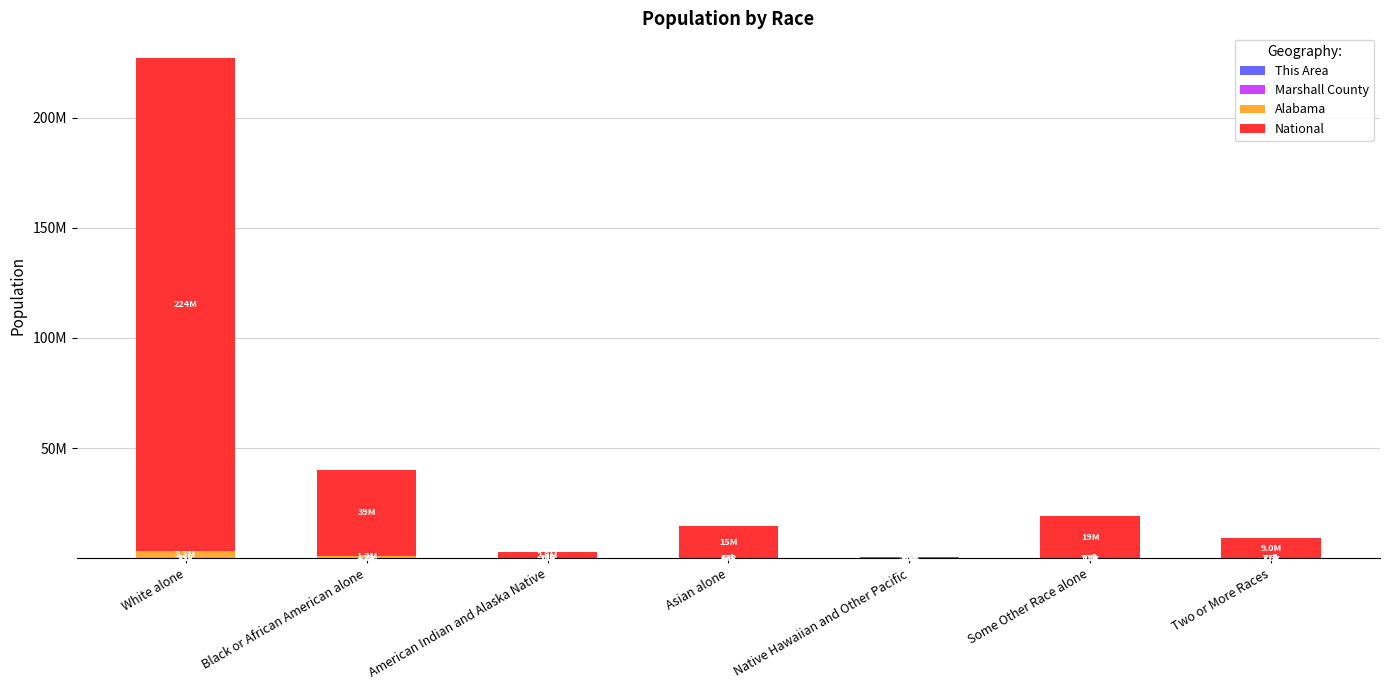

Are the bars grouped side by side (vs. stacked)?

No